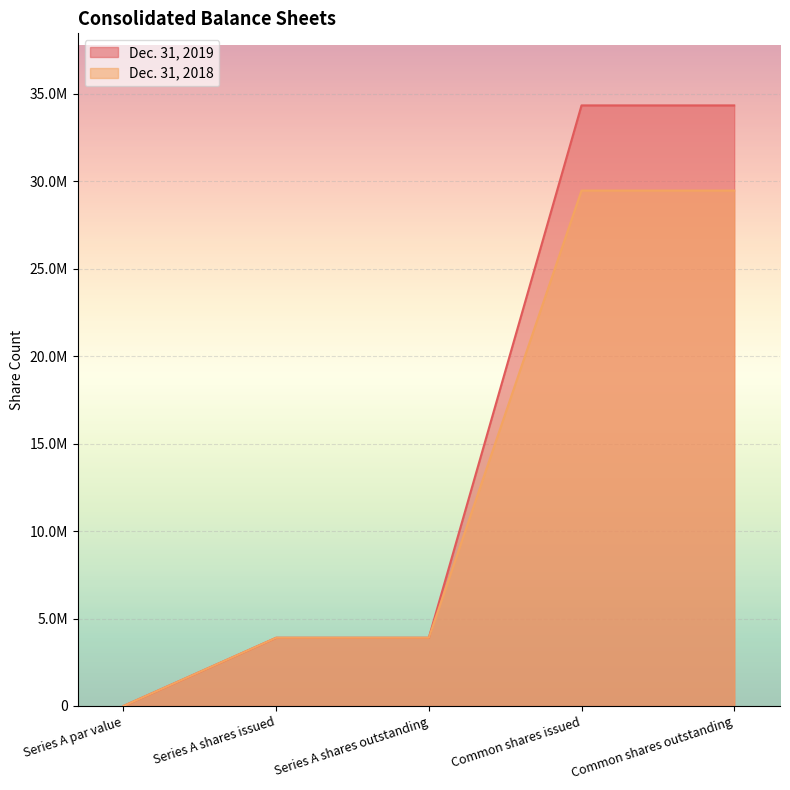

How many positive values does the Dec. 31, 2019 series have?

4